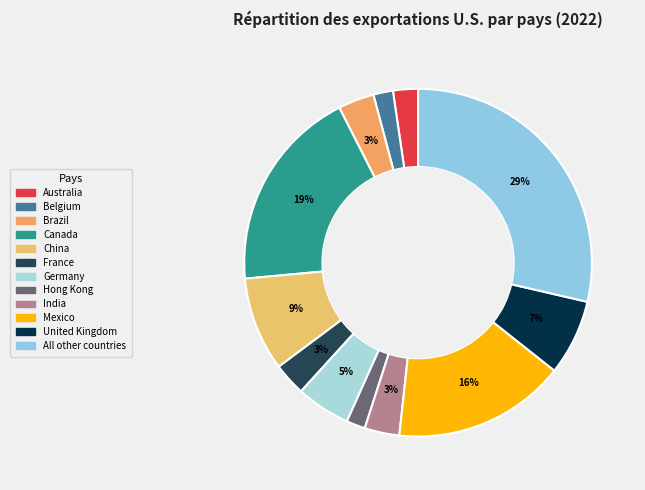

How many slices are in this pie chart?

12